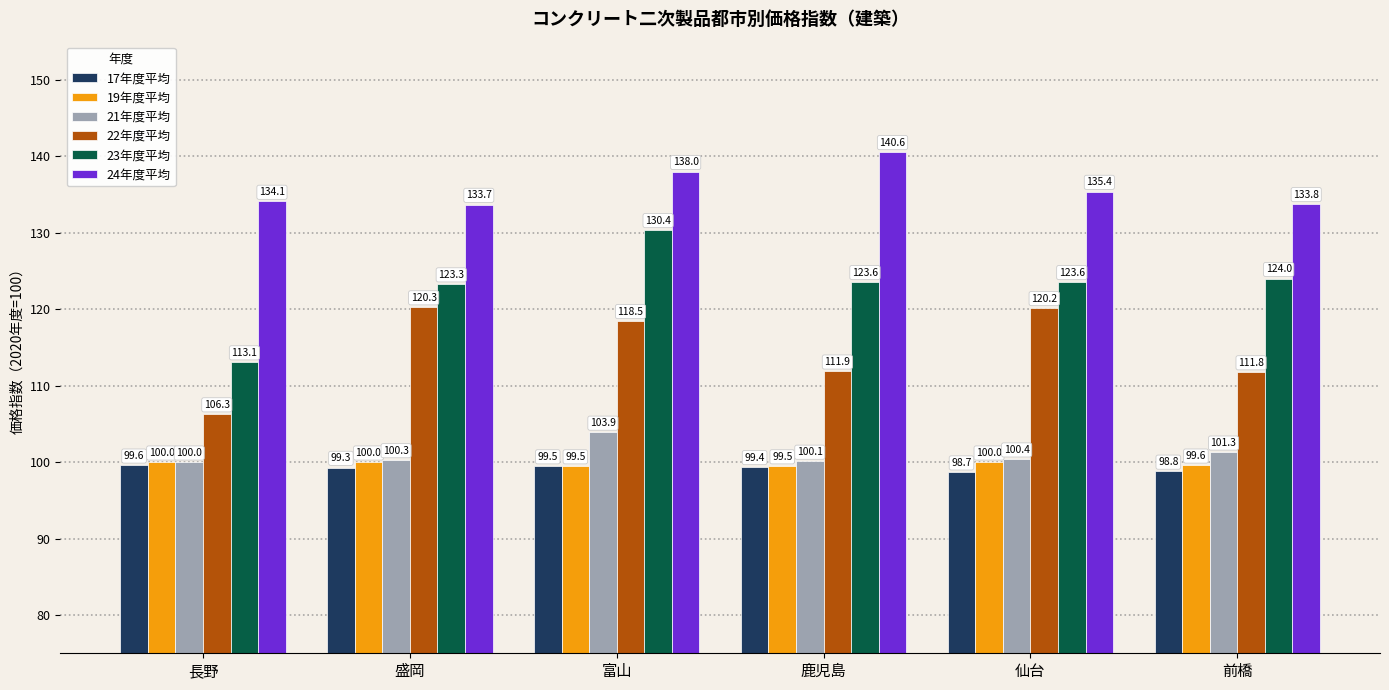

Which series has the largest total across all categories?

24年度平均